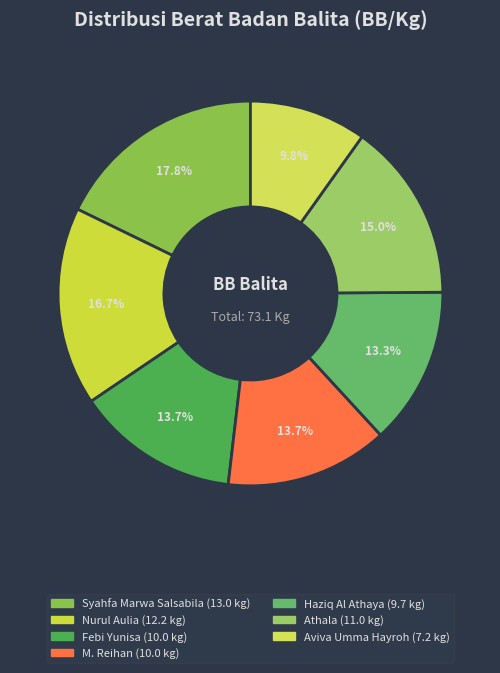

The Nurul Aulia slice represents 17% of the pie. True or false?

True